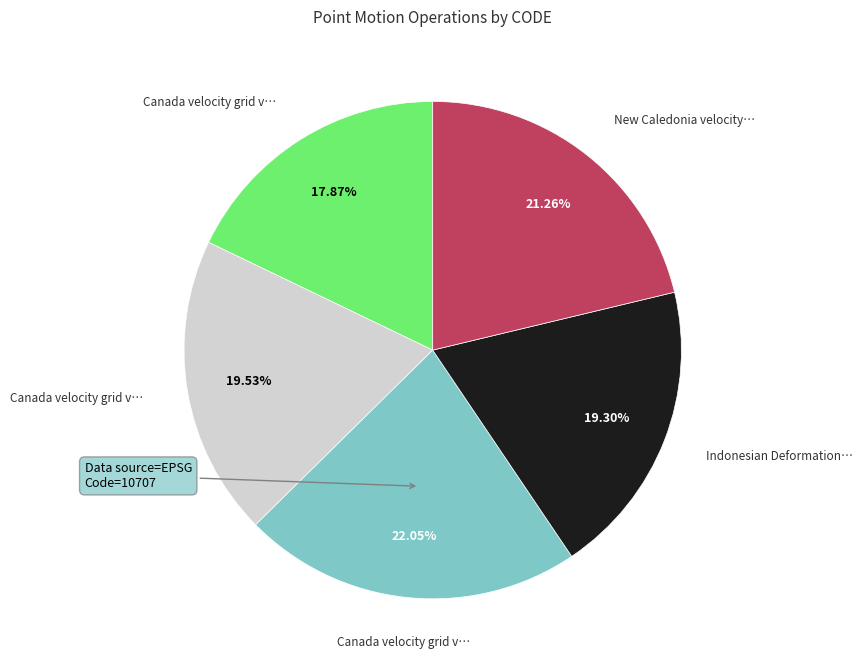

Does any single category account for the majority?

No